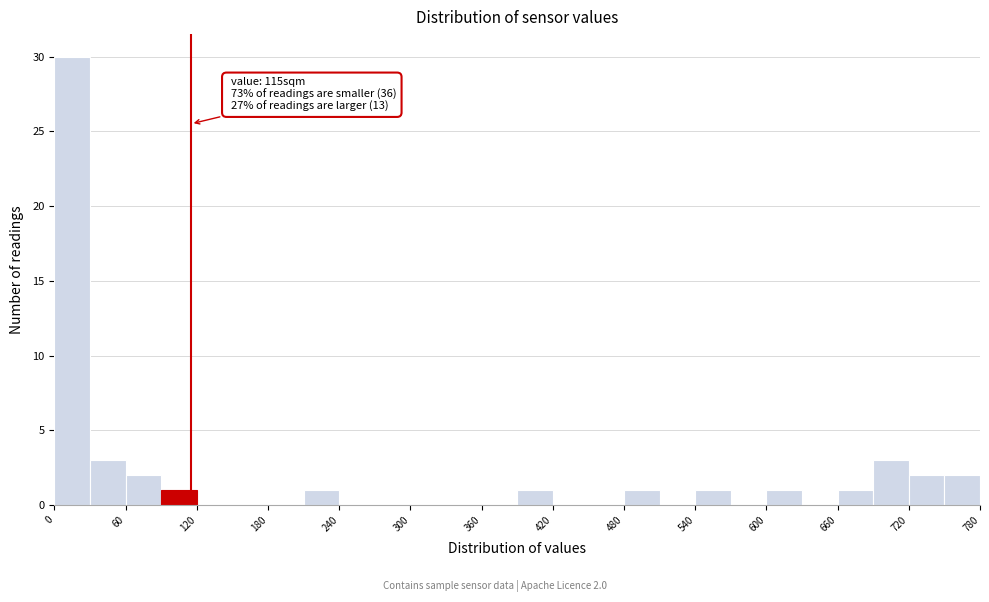

Read against the x-axis, roughly where is the centre of the tallest bar?

20